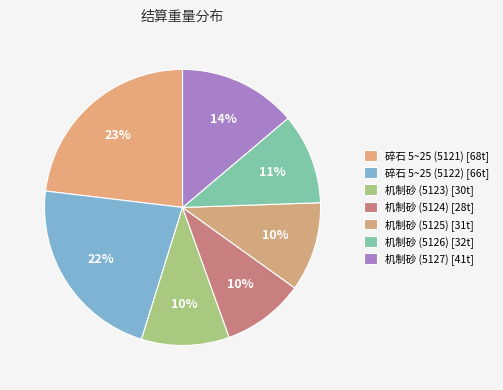

How many segments does this pie chart have?

7